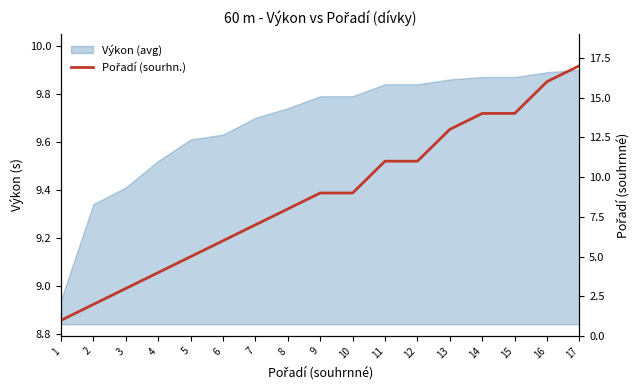

Reading left to right, list all the values displayed in this chart.

1=1	2=2	3=3	4=4	5=5	6=6	7=7	8=8	9=9	10=9	11=11	12=11	13=13	14=14	15=14	16=16	17=17